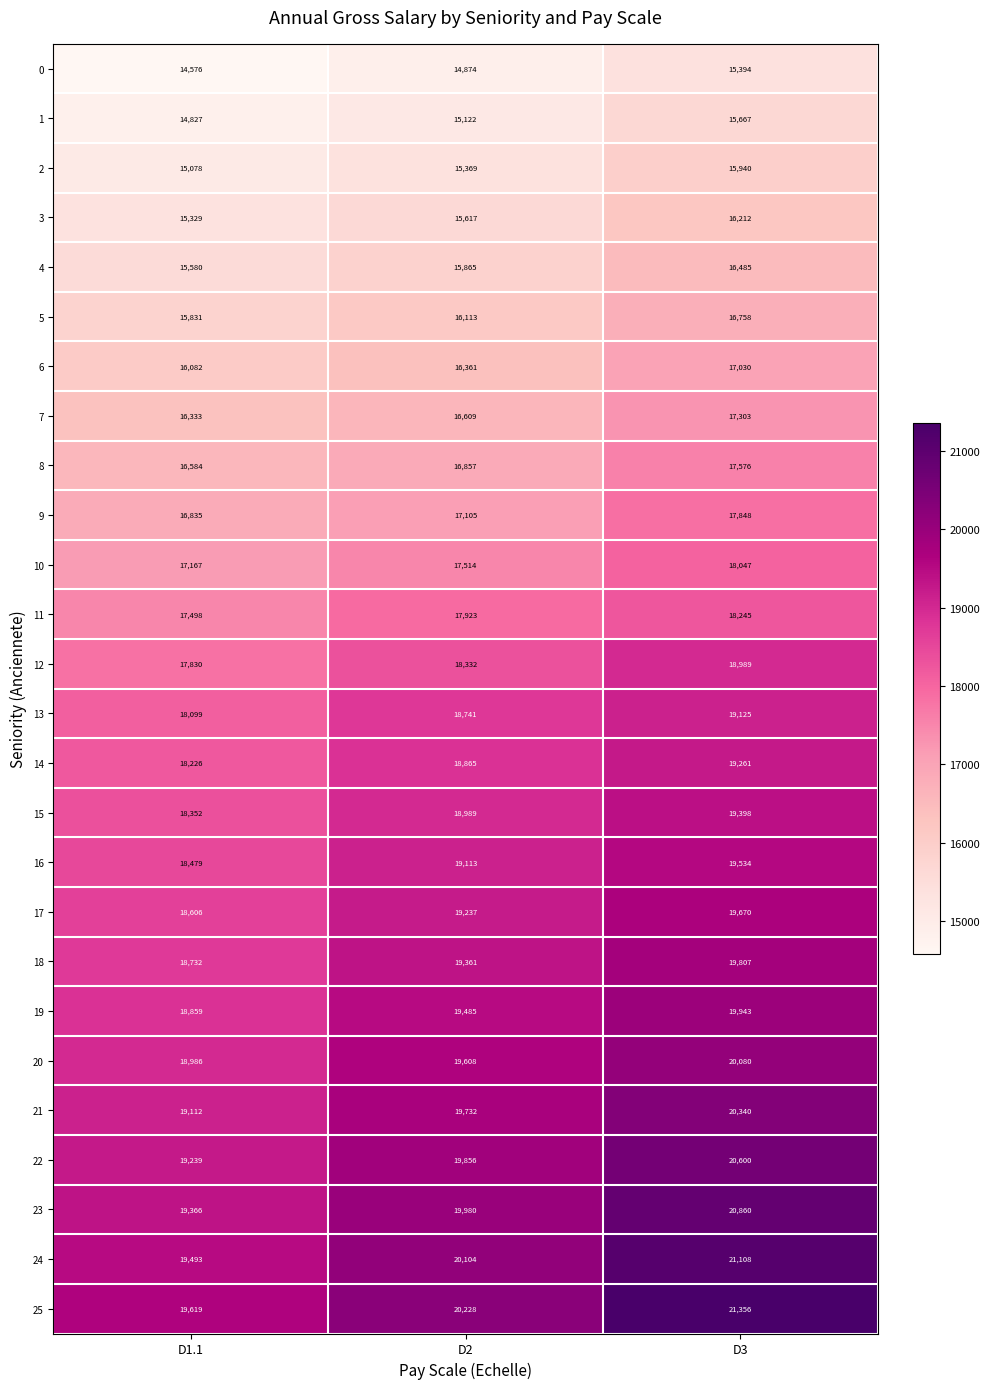

How many data points does each series have?

3